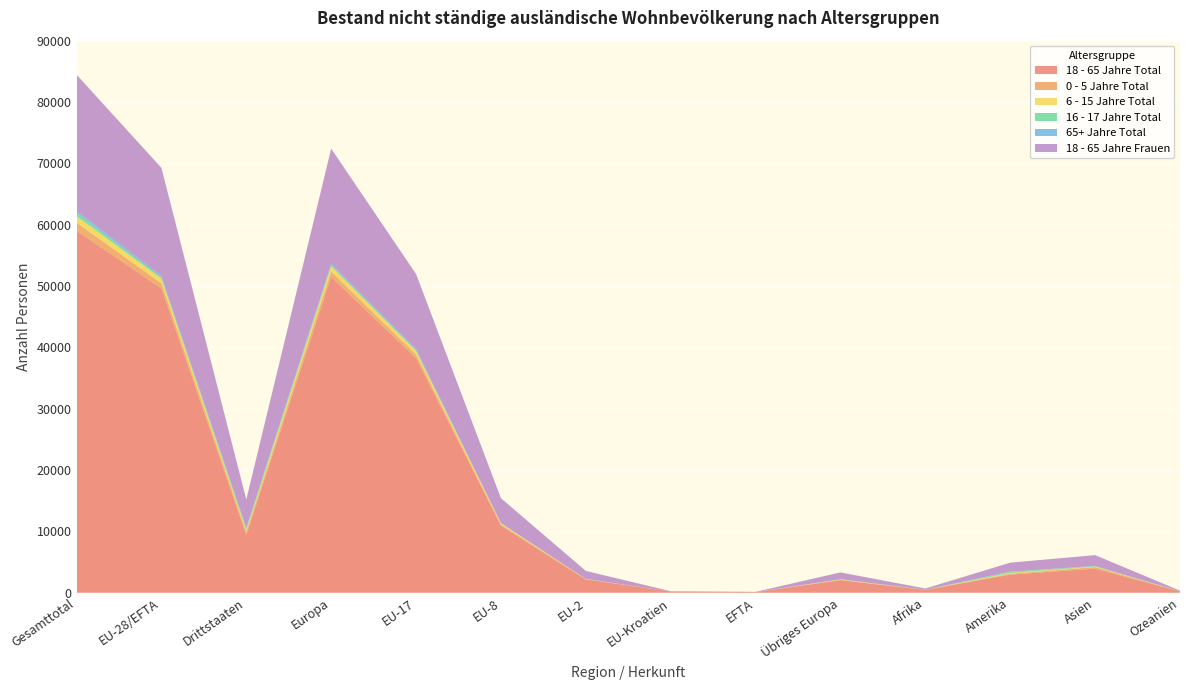

Reading left to right, list all the values displayed in this chart.

18 - 65 Jahre Total: 59005	49607	9398	51467	38246	10939	2160	211	100	2040	455	2956	3916	210
0 - 5 Jahre Total: 1330	840	490	907	585	209	42	2	2	67	23	126	268	6
6 - 15 Jahre Total: 1066	762	304	822	560	164	34	2	2	60	8	142	88	6
16 - 17 Jahre Total: 497	184	313	216	134	38	9	1	2	32	4	200	62	15
65+ Jahre Total: 376	263	113	284	239	22	2	0	0	21	8	43	35	6
18 - 65 Jahre Frauen: 22183	17607	4576	18699	12195	4037	1307	29	39	1092	191	1438	1758	97